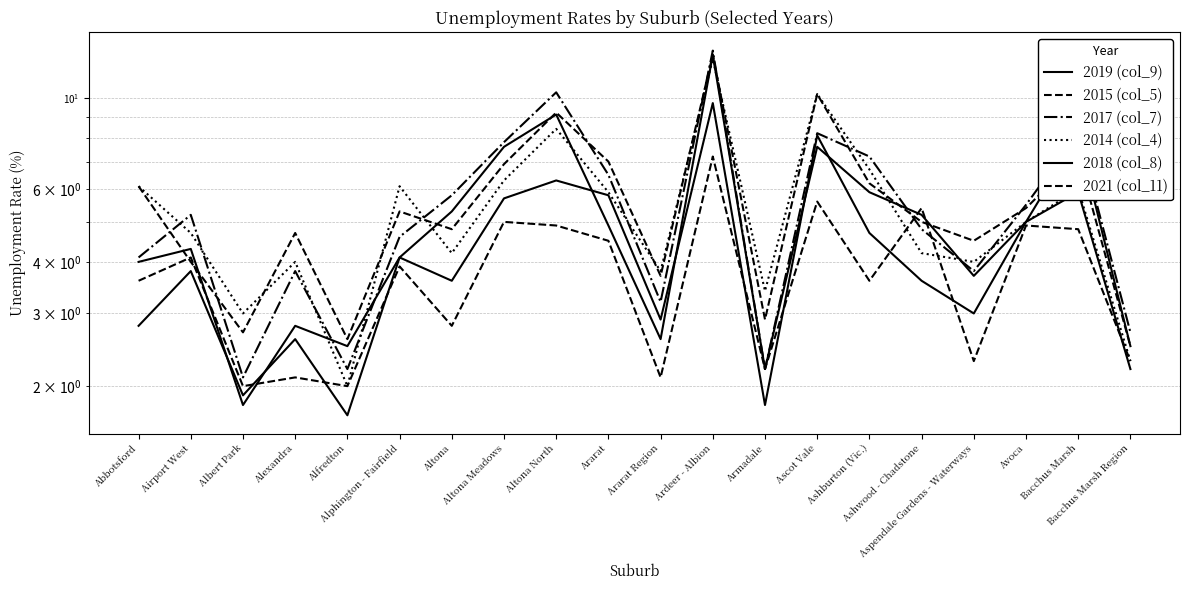

What is the total value across all series at Altona Meadows?

39.3